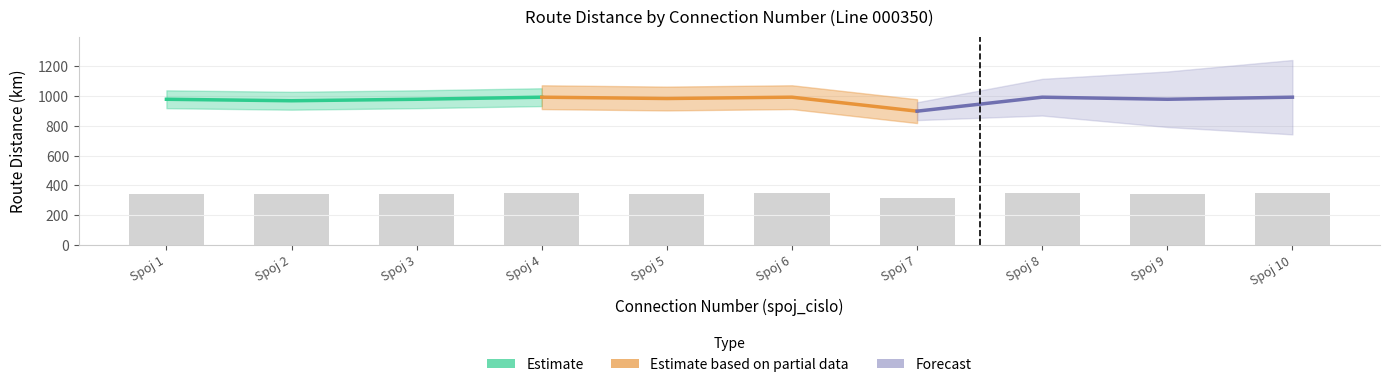

Rank the series by their maximum value, from highest to lowest.

Estimate, Estimate based on partial data, Forecast